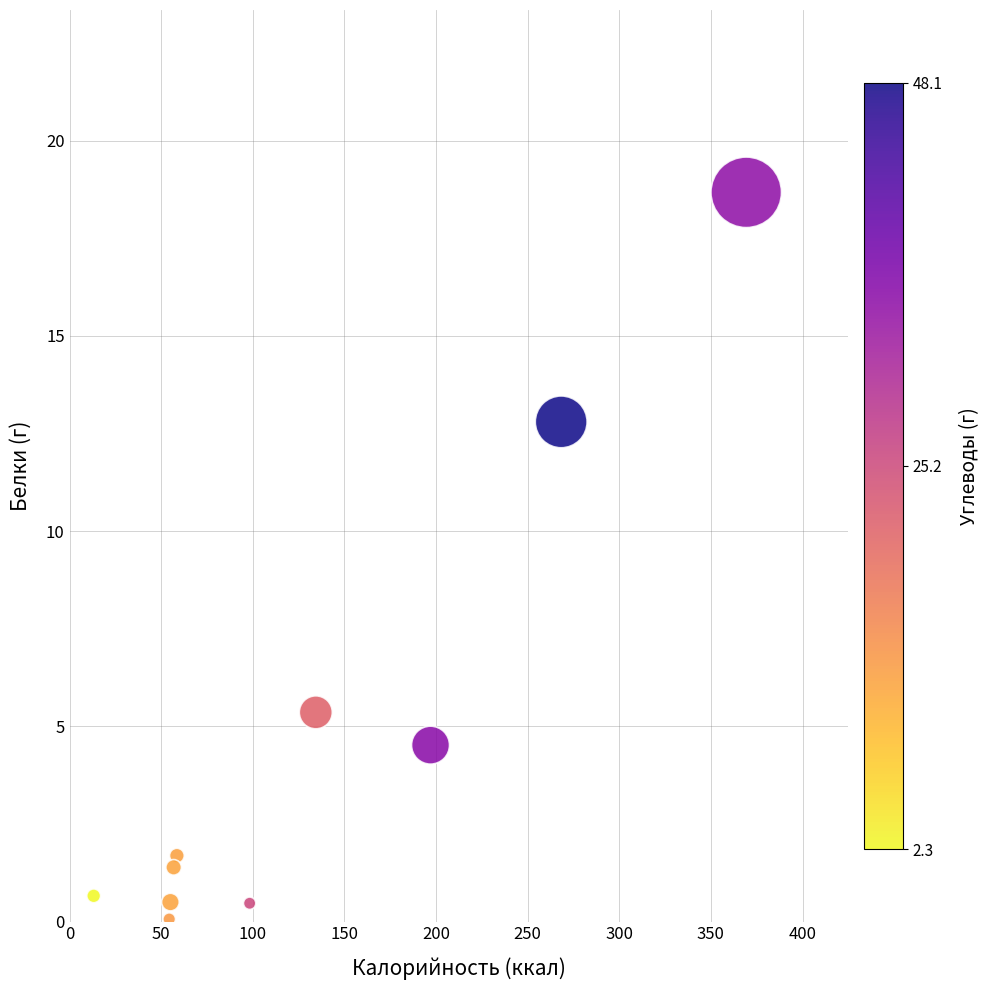

What is the average X value?

130.5